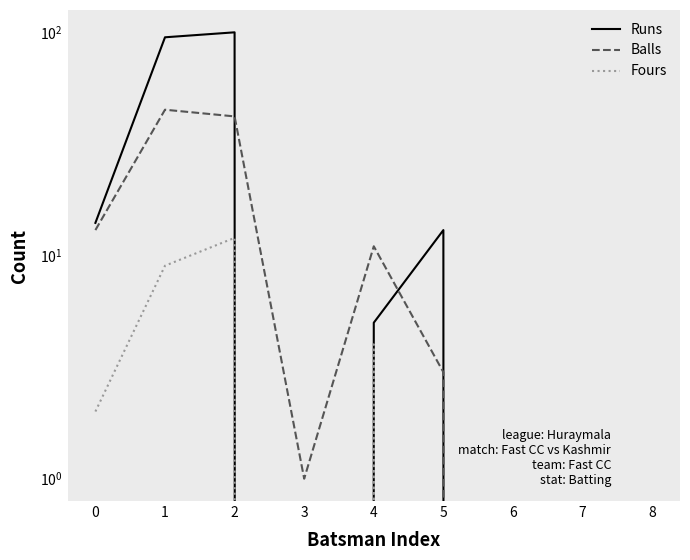

Which category has the lowest value across all series?

3